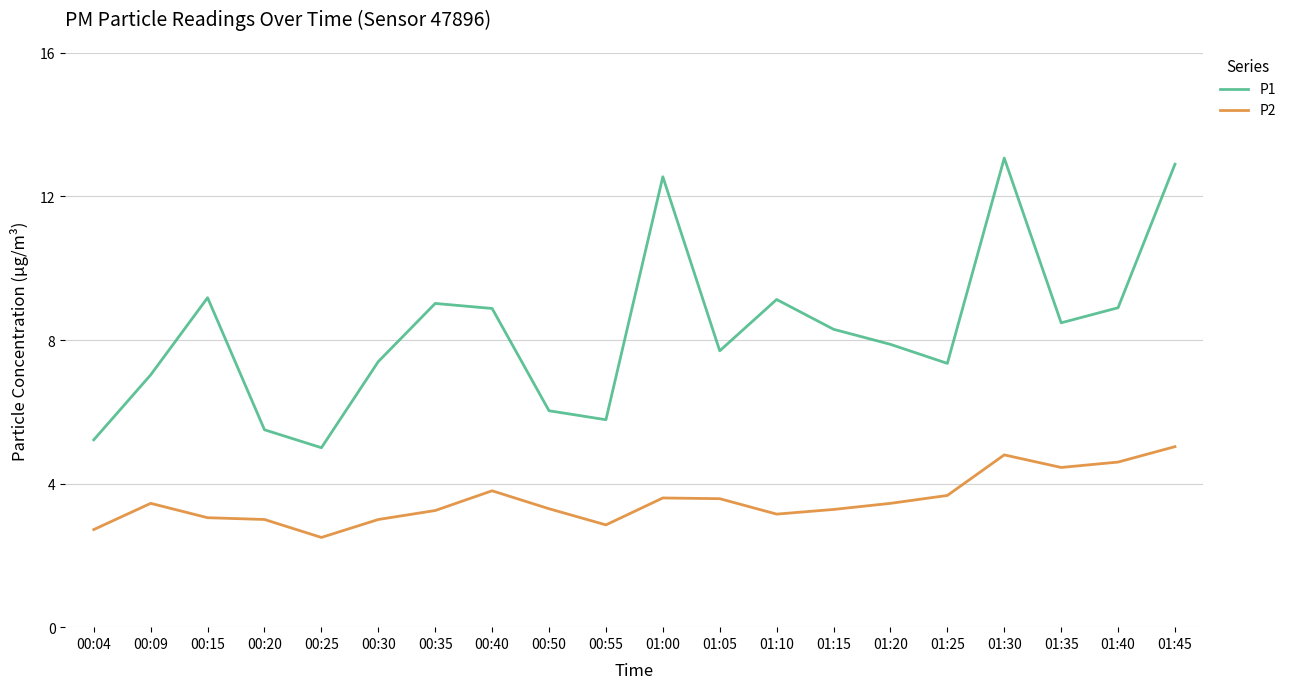

Rank the series by their maximum value, from highest to lowest.

P1, P2